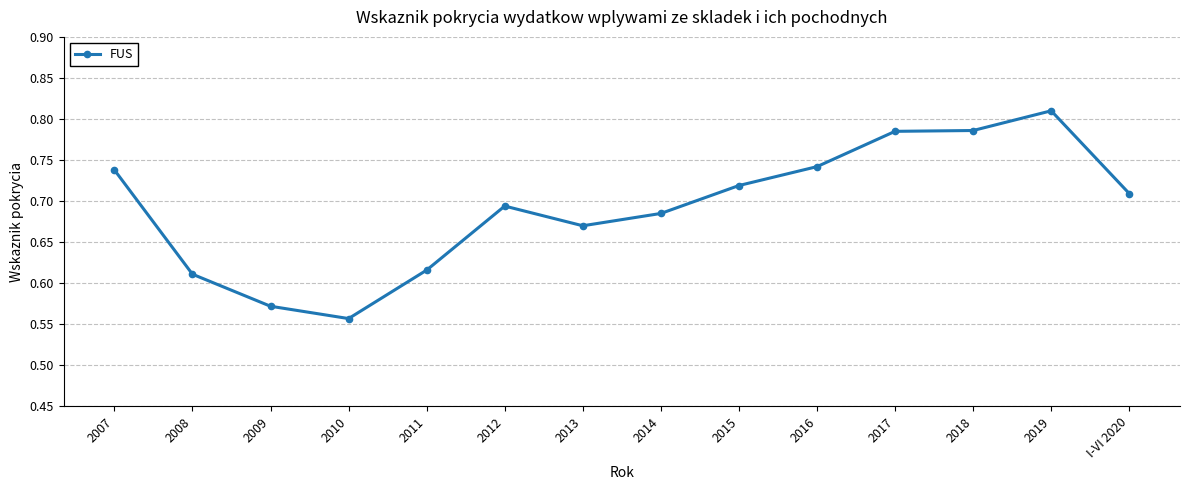

How many lines are shown in the chart?

1